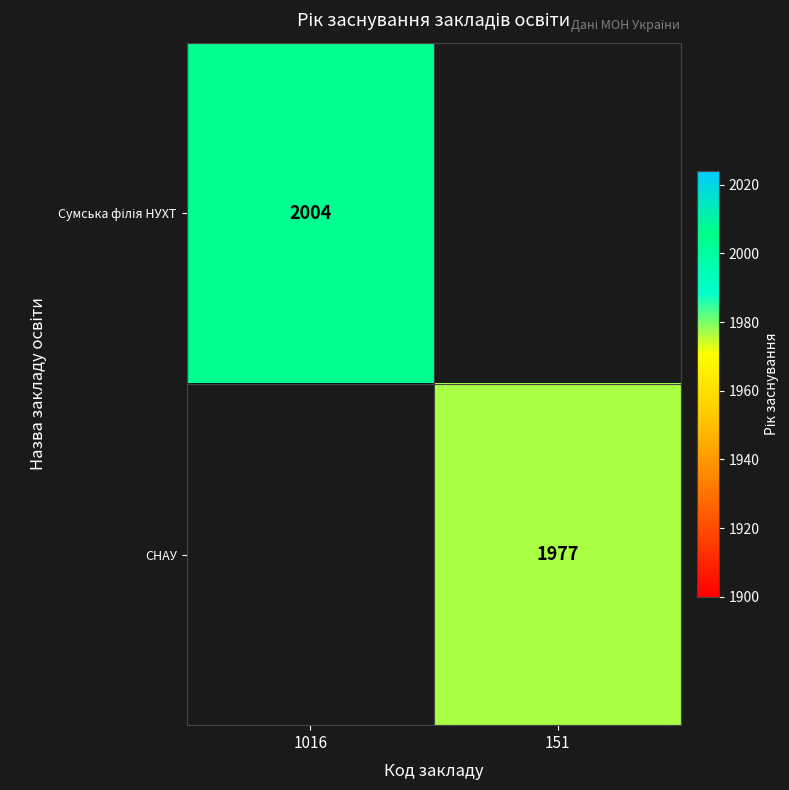

The СНАУ series shows 1977 at 151. True or false?

True